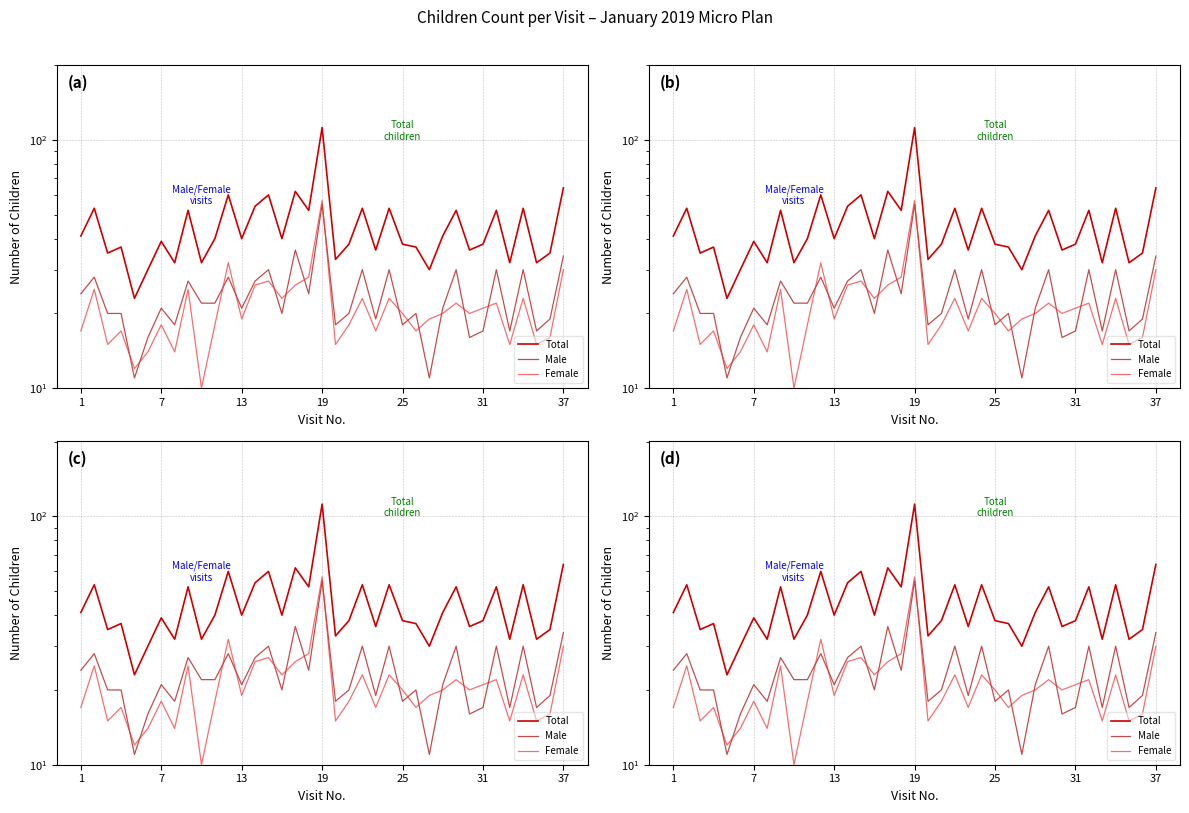

List the series in order of their peak value, lowest first.

Male, Female, Total